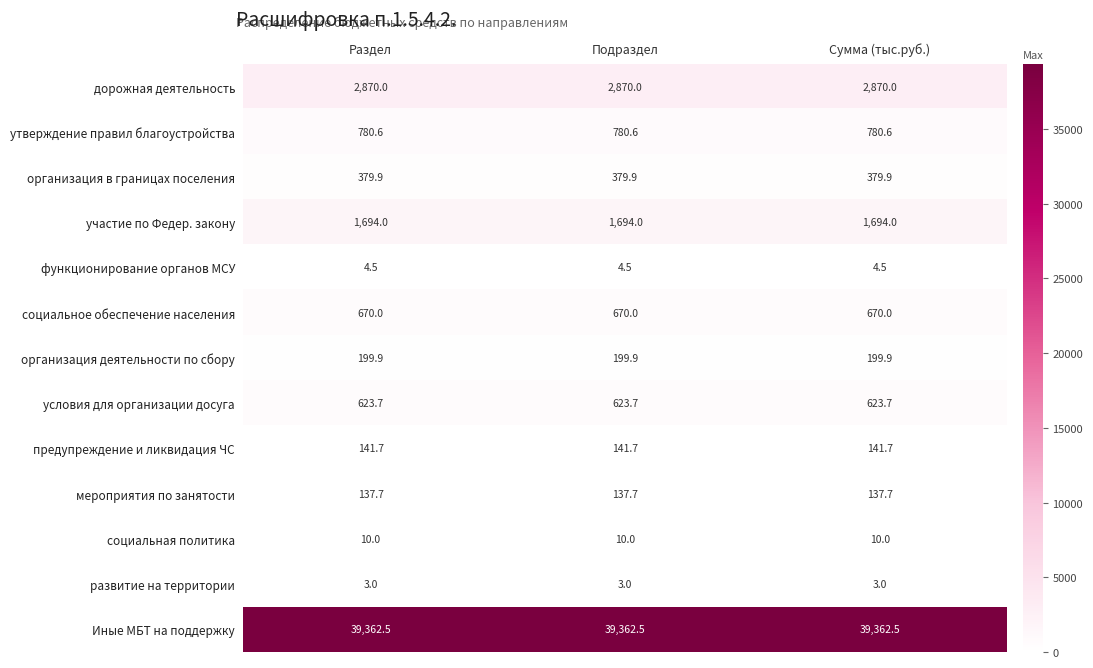

What is the greatest value displayed?

39362.5